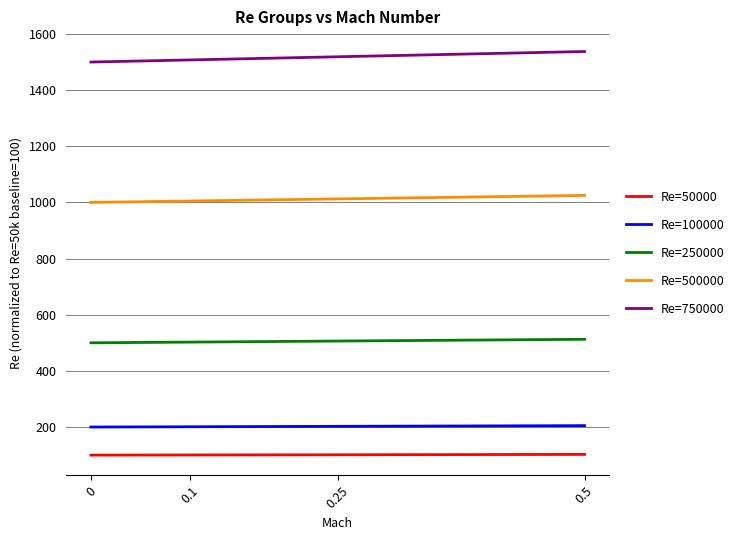

What are all the series names shown in the legend?

Re=50000, Re=100000, Re=250000, Re=500000, Re=750000